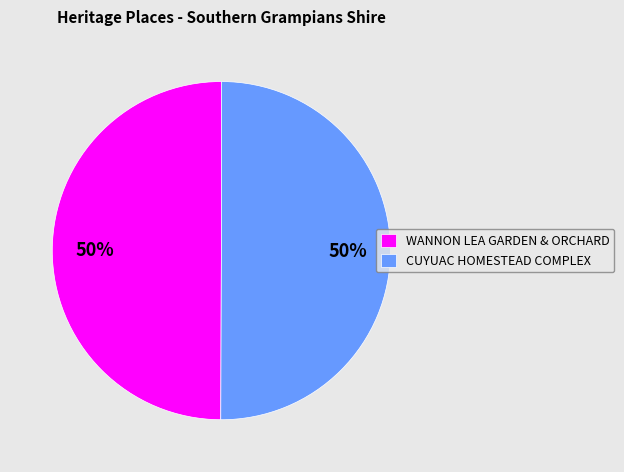

Approximately how many times larger is the value at CUYUAC HOMESTEAD COMPLEX compared to WANNON LEA GARDEN & ORCHARD?

1.0